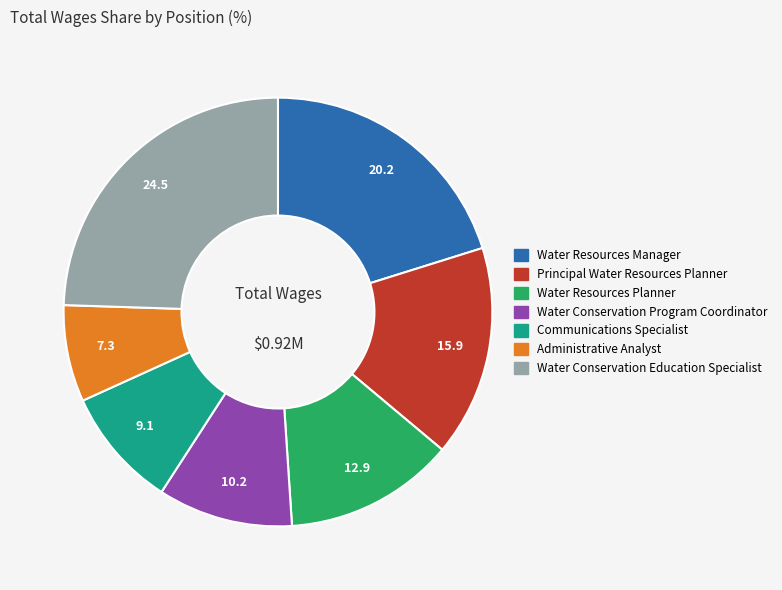

Between Water Conservation Education Specialist and Administrative Analyst, which is larger?

Water Conservation Education Specialist